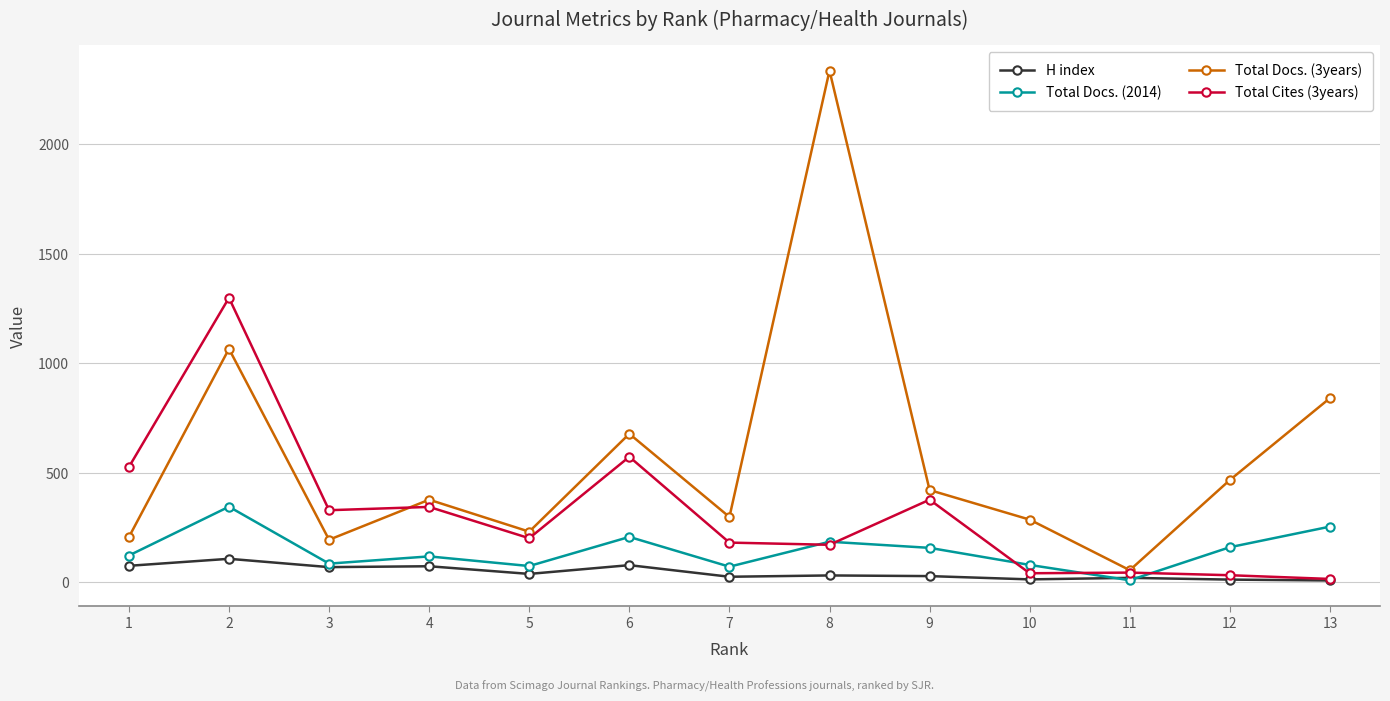

In Total Docs. (2014), how many points are higher than both neighbors (excluding endpoints)?

4